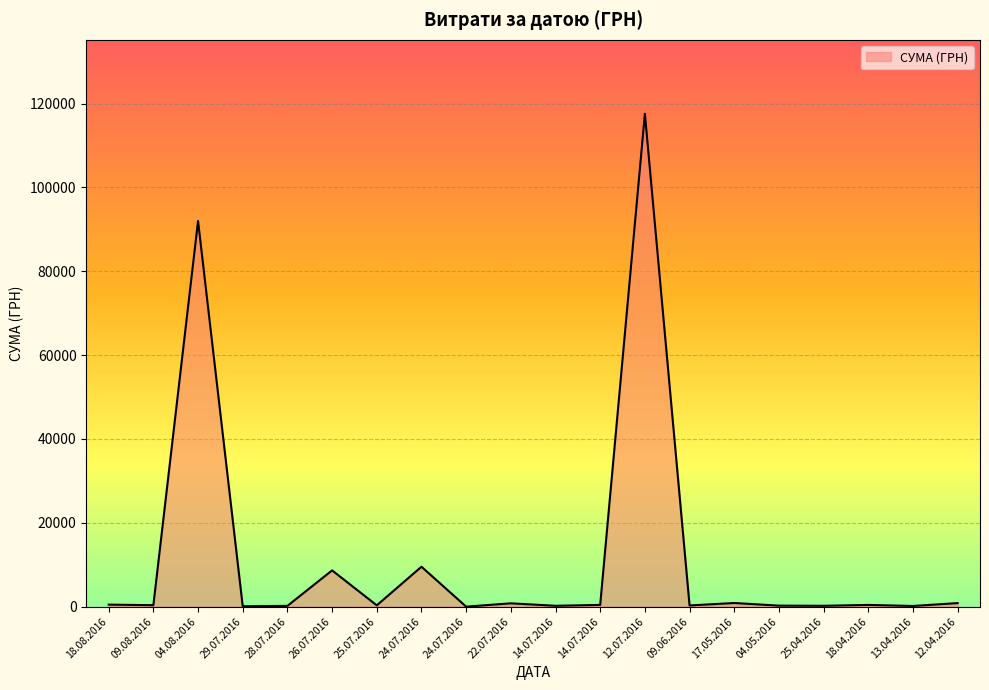

What is the label of the 1st point from the right?

12.04.2016